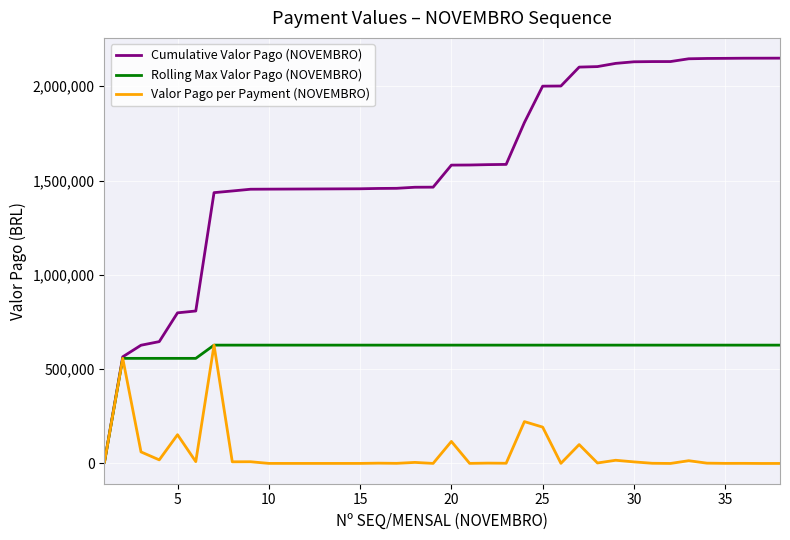

Rank the series by their average value, from highest to lowest.

Cumulative Valor Pago (NOVEMBRO), Rolling Max Valor Pago (NOVEMBRO), Valor Pago per Payment (NOVEMBRO)